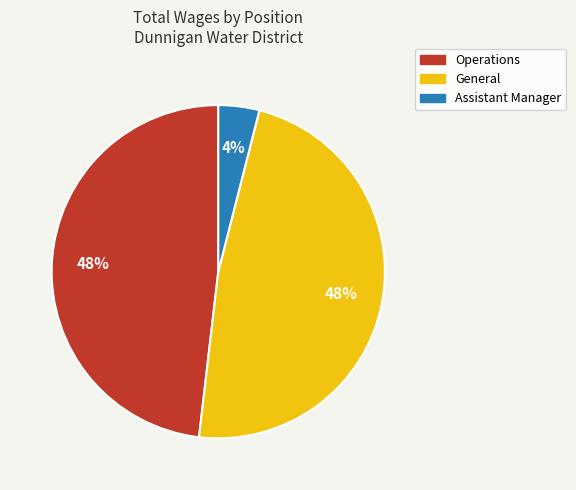

To the nearest percent, what portion does General represent?

48%